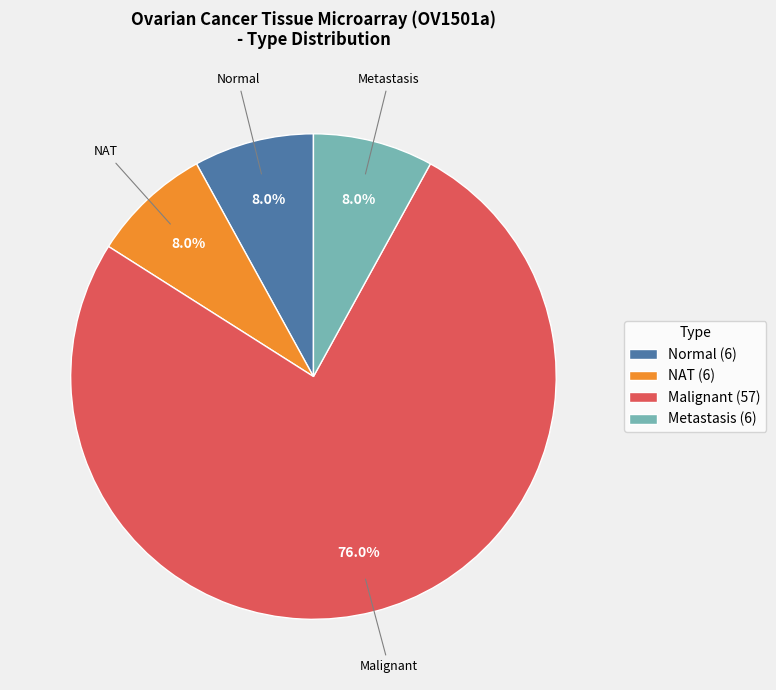

Combined, do Normal (6) and Malignant (57) account for over 50%?

Yes